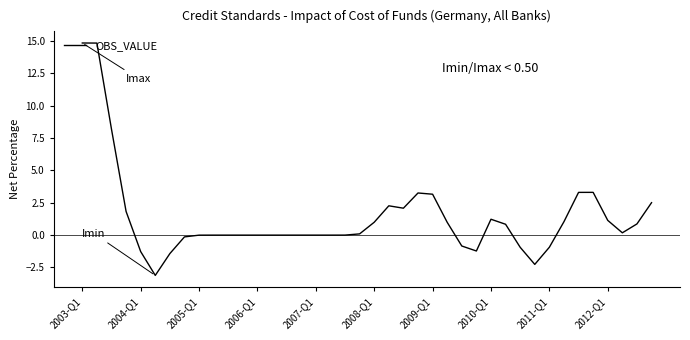

What is the minimum value shown in the chart?

-3.1